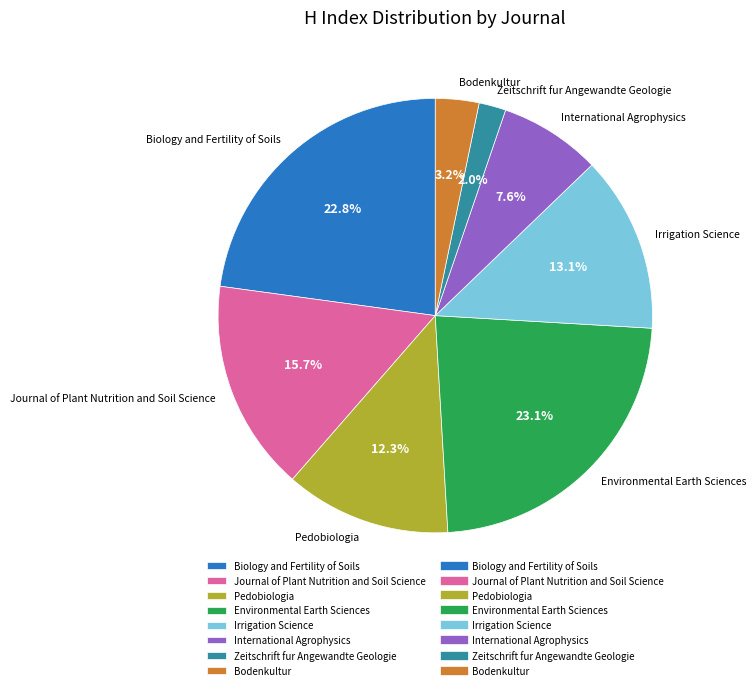

To the nearest percent, what is the combined percentage of Bodenkultur and Irrigation Science?

16%